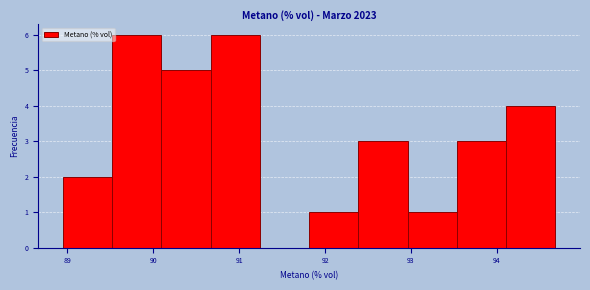

Reading left to right, transcribe this chart: for each bar, give the range it covers on the x-axis and its height. Neither the bar edges nor the heights are printed on the chart, so give them approximately, as read against the axes.

88.9 to 89.5: 2
89.5 to 90.1: 6
90.1 to 90.7: 5
90.7 to 91.2: 6
91.2 to 91.8: 0
91.8 to 92.4: 1
92.4 to 93.0: 3
93.0 to 93.5: 1
93.5 to 94.1: 3
94.1 to 94.7: 4